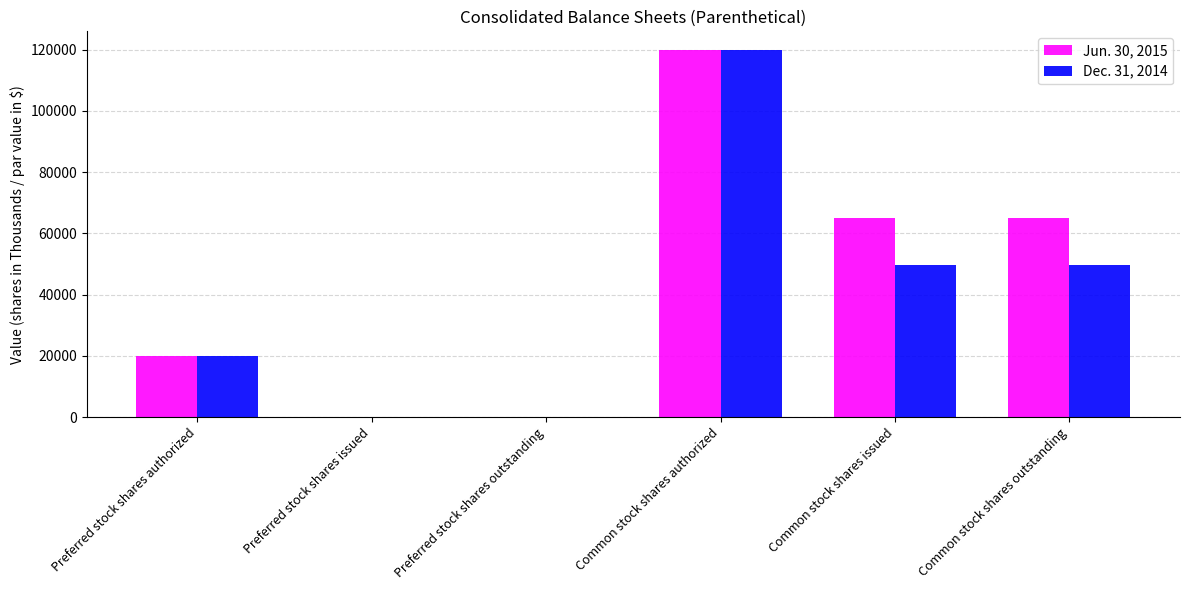

What is the maximum value for Dec. 31, 2014?

120000